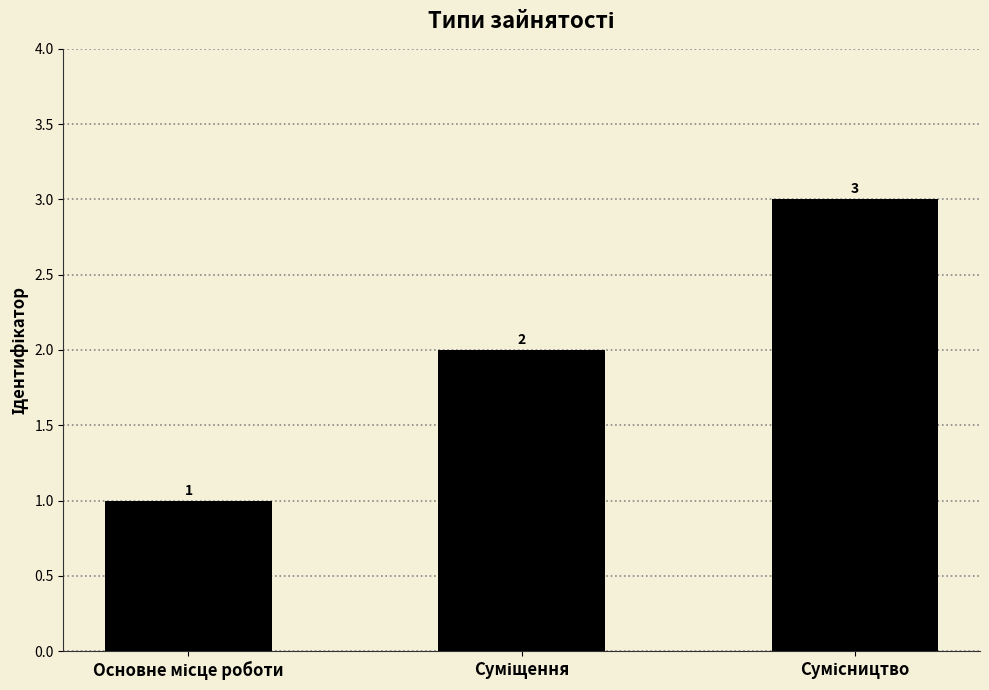

What is the value of the 3rd bar from the left?

3